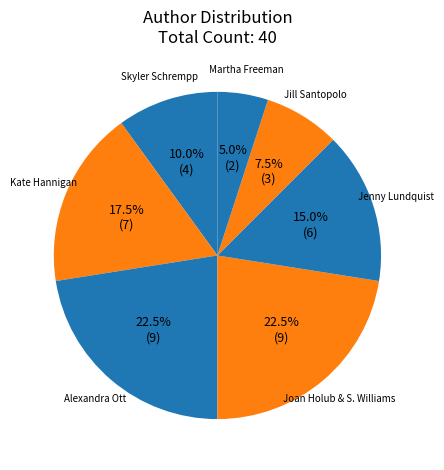

Which slice is the smallest?

Martha Freeman